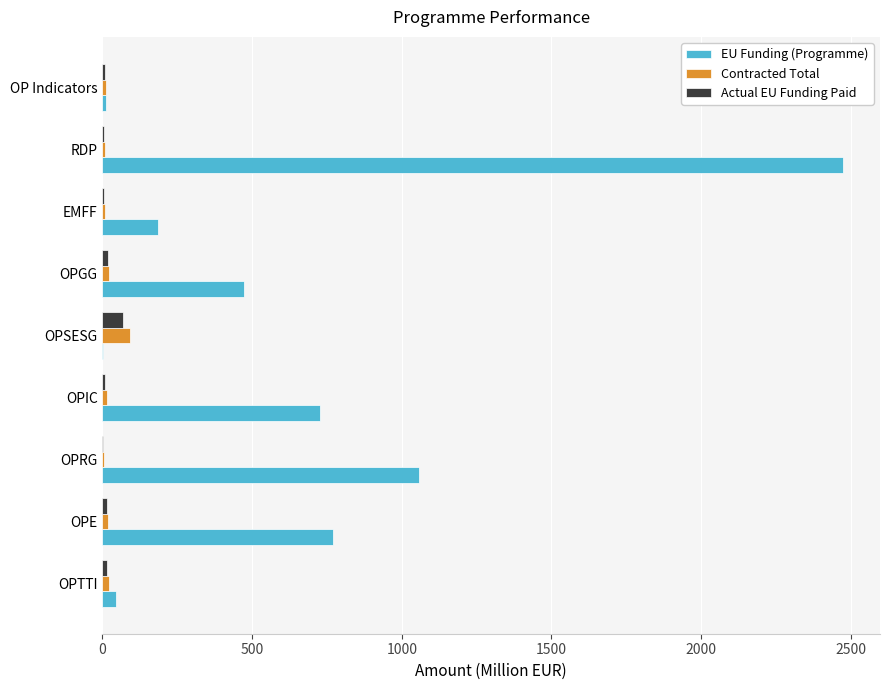

Which series changed the most between EMFF and RDP?

EU Funding (Programme)